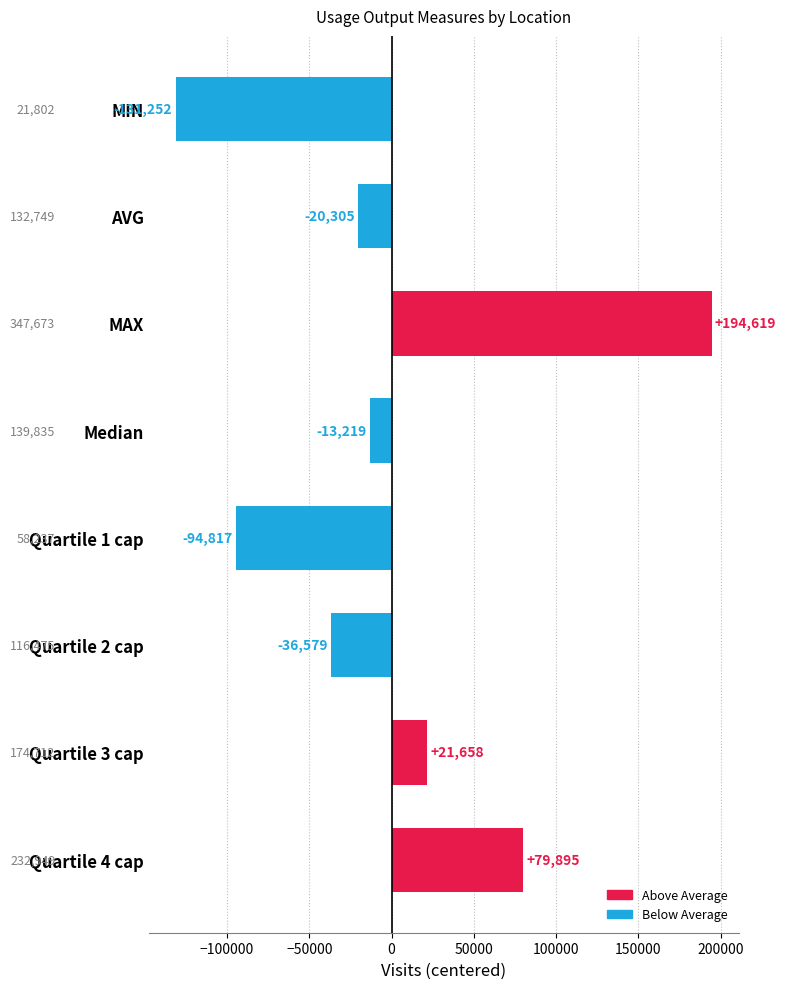

Between MIN and MAX, which is larger?

MAX